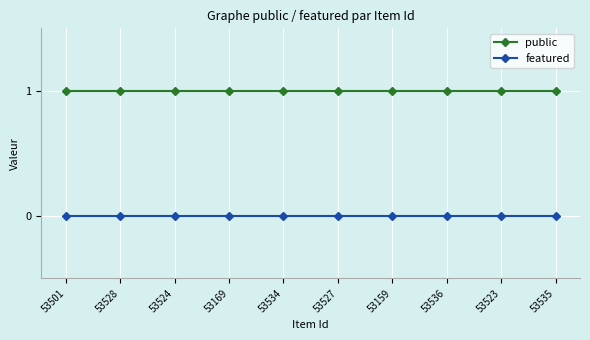

What are all the series names shown in the legend?

public, featured